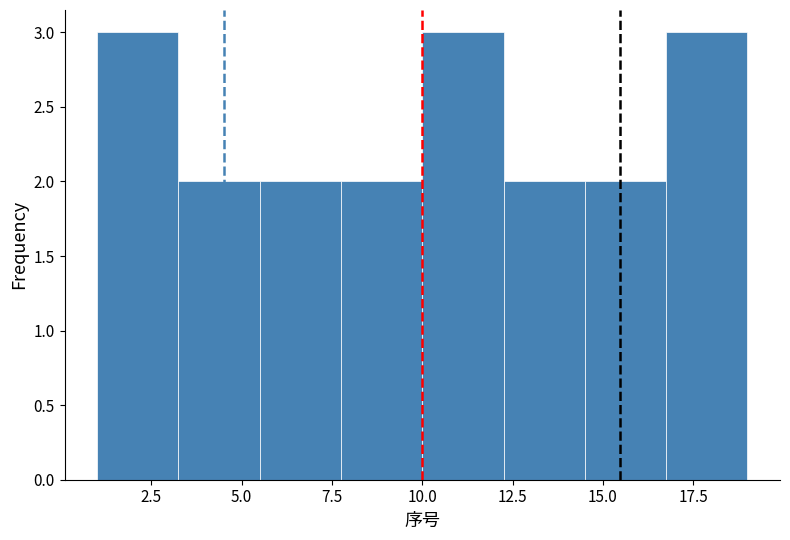

How tall is the bar that spans 5.50 to 7.75 on the x-axis? Neither the bar edges nor the heights are printed on the chart, so give them approximately, as read against the axes.

2